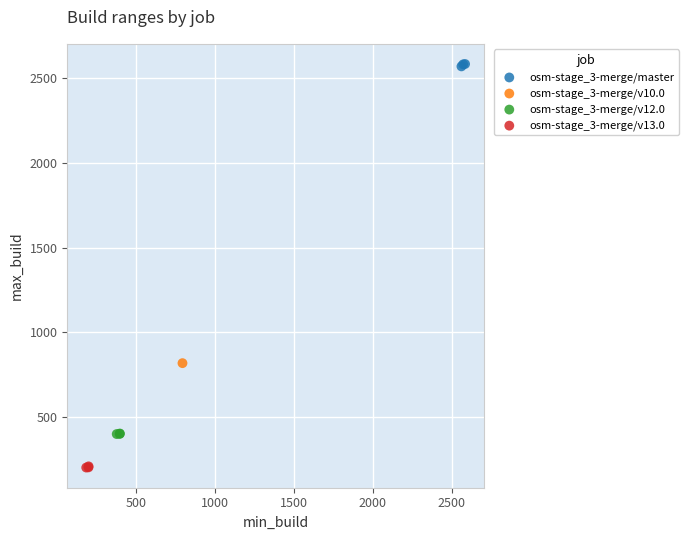

What are all the series names shown in the legend?

osm-stage_3-merge/master, osm-stage_3-merge/v10.0, osm-stage_3-merge/v12.0, osm-stage_3-merge/v13.0